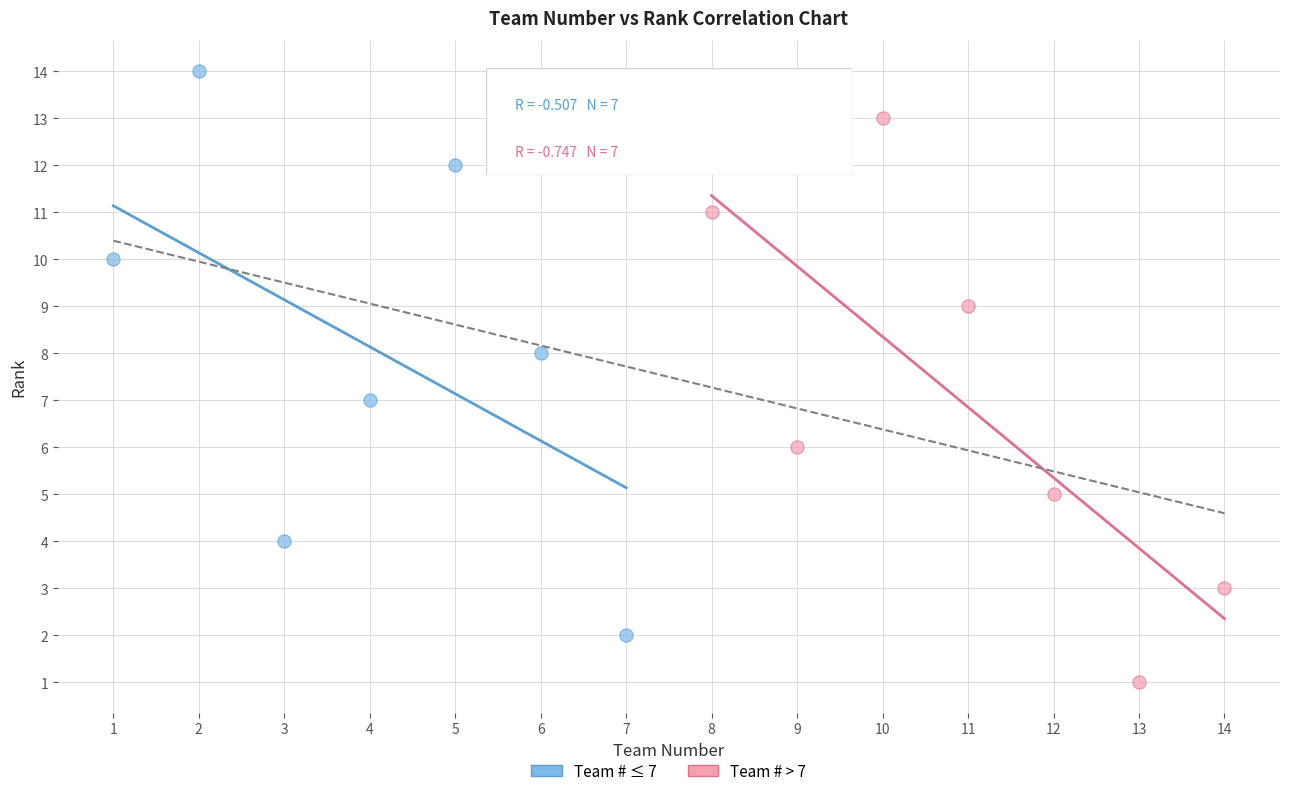

What are all the series names shown in the legend?

Team # ≤ 7, Team # > 7